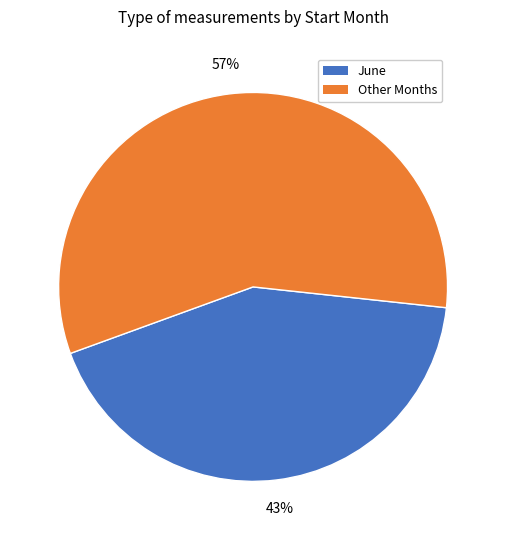

Is there any slice that represents more than half of the pie?

Yes